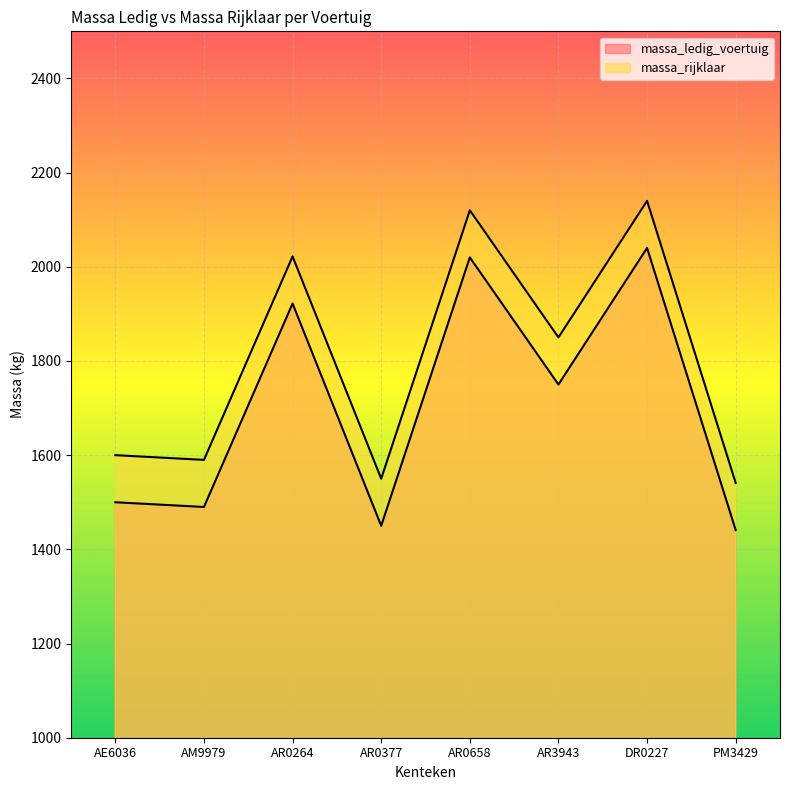

How many lines are shown in the chart?

2